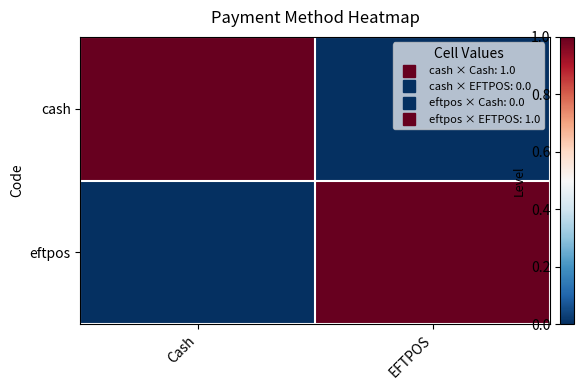

How many categories are shown in the chart?

2